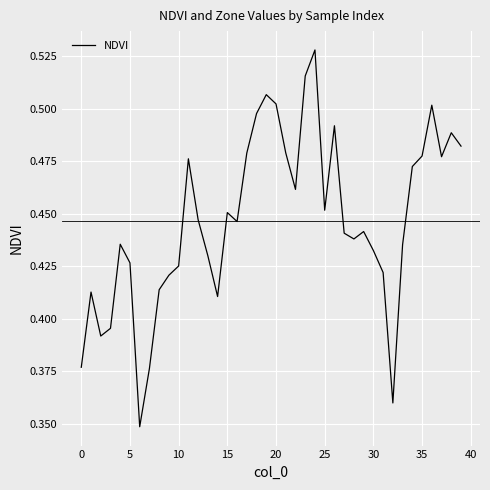

Does the chart have visible grid lines?

Yes